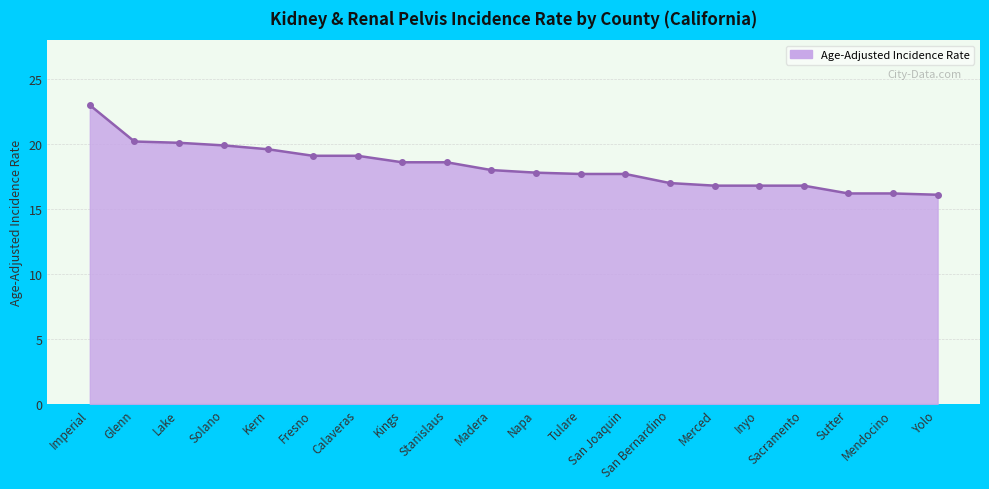

Does the chart display data point markers on the line(s)?

Yes